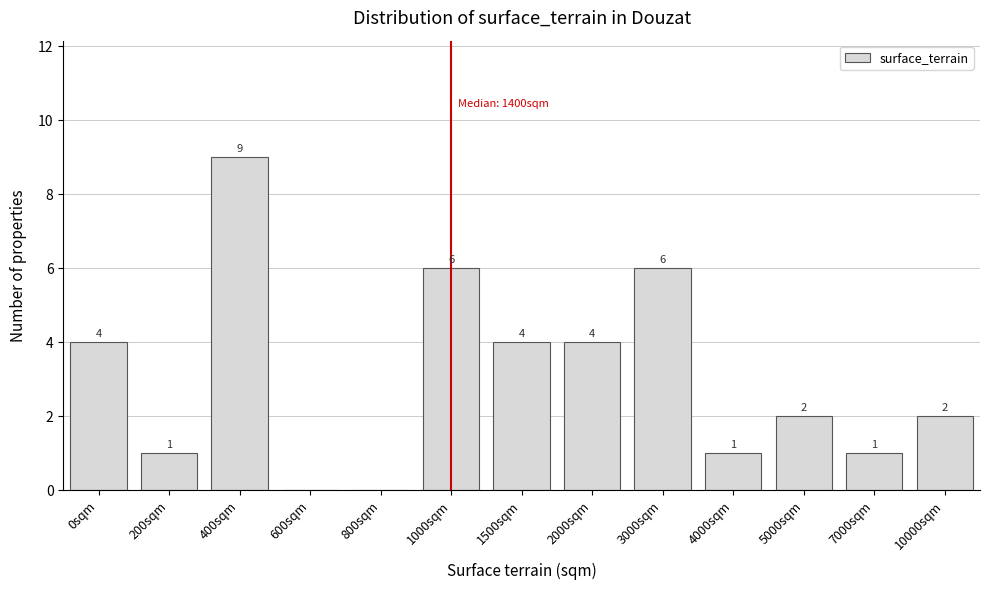

Reading left to right, extract all data points from this chart.

0sqm=4	200sqm=1	400sqm=9	600sqm=0	800sqm=0	1000sqm=6	1500sqm=4	2000sqm=4	3000sqm=6	4000sqm=1	5000sqm=2	7000sqm=1	10000sqm=2